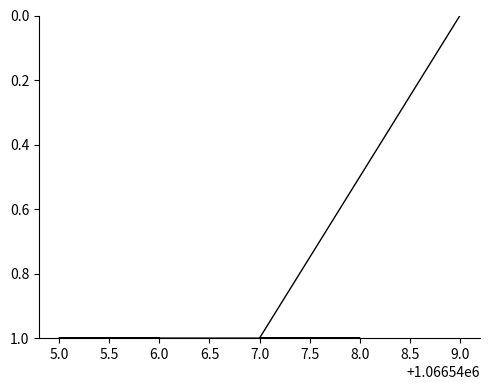

Which category has the lowest value across all series?

9.0